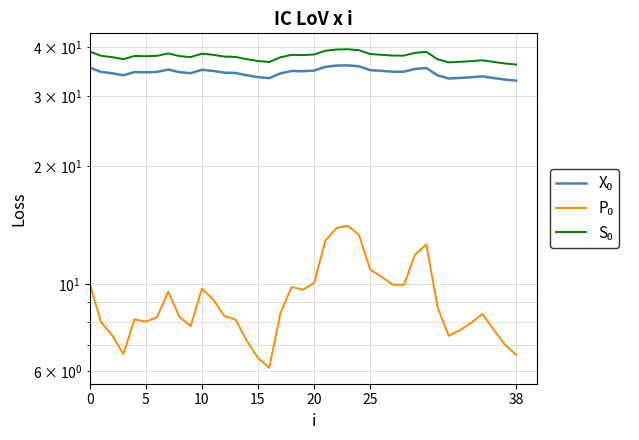

How many interior local valleys does the X₀ series have?

7